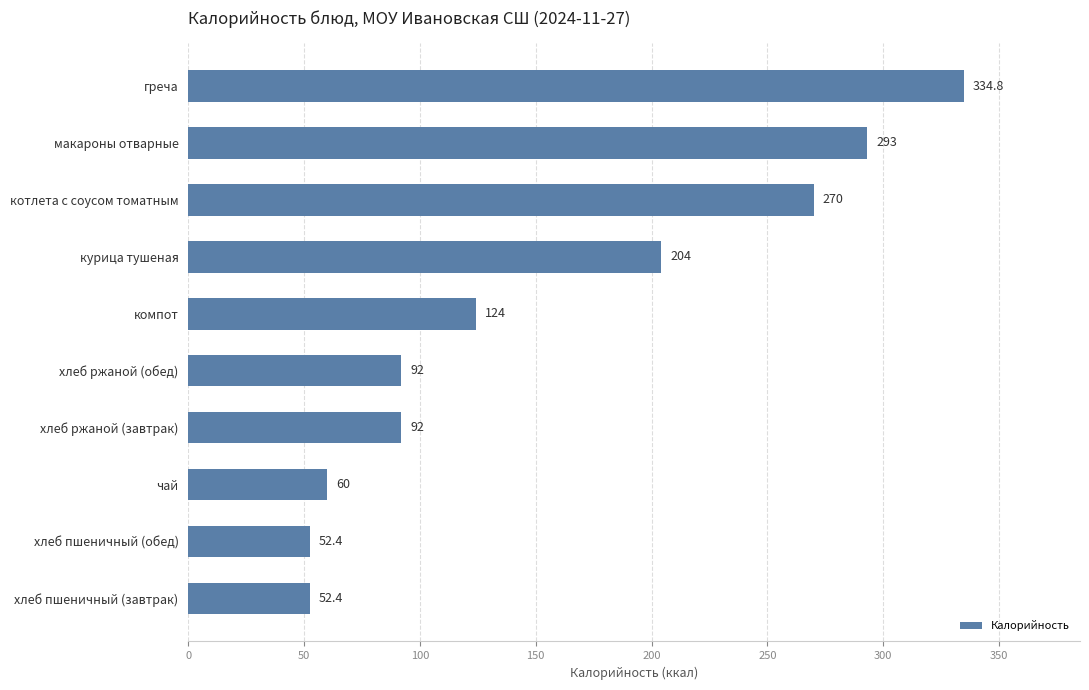

The value at хлеб ржаной (завтрак) is 92.0. True or false?

True